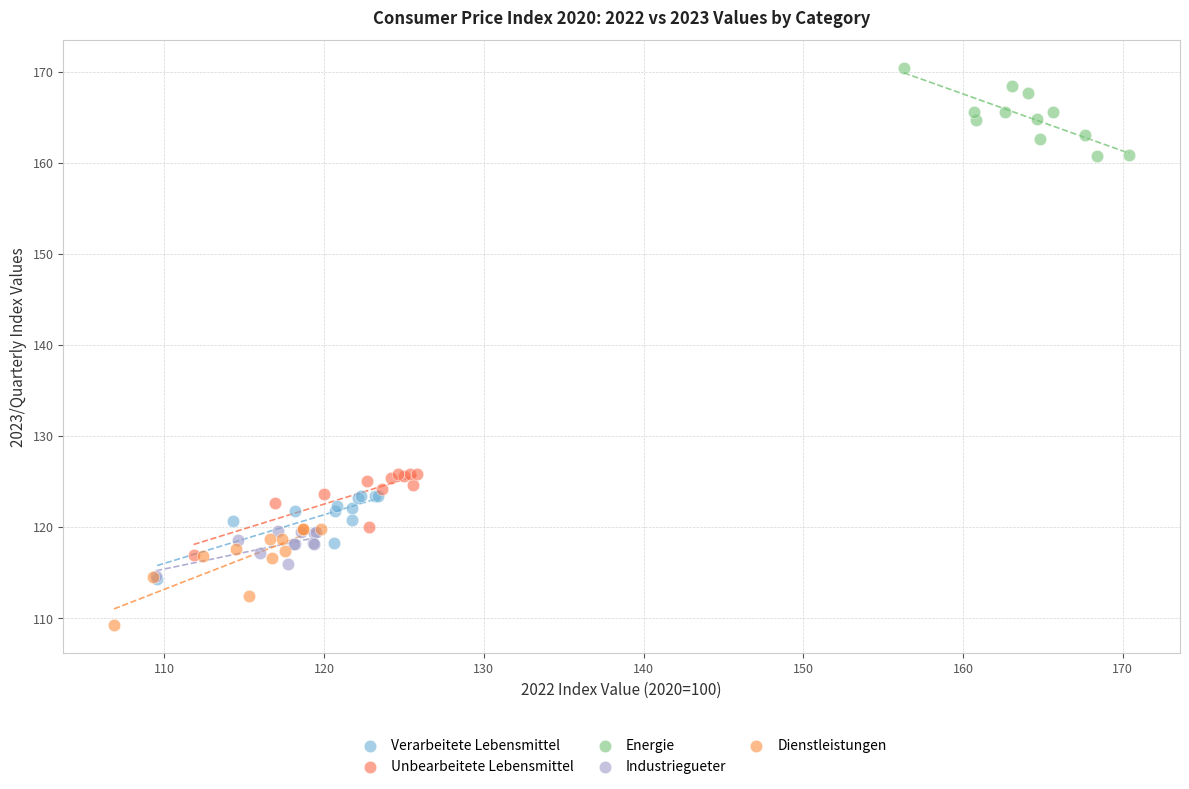

Which series contains the highest Y value?

Energie